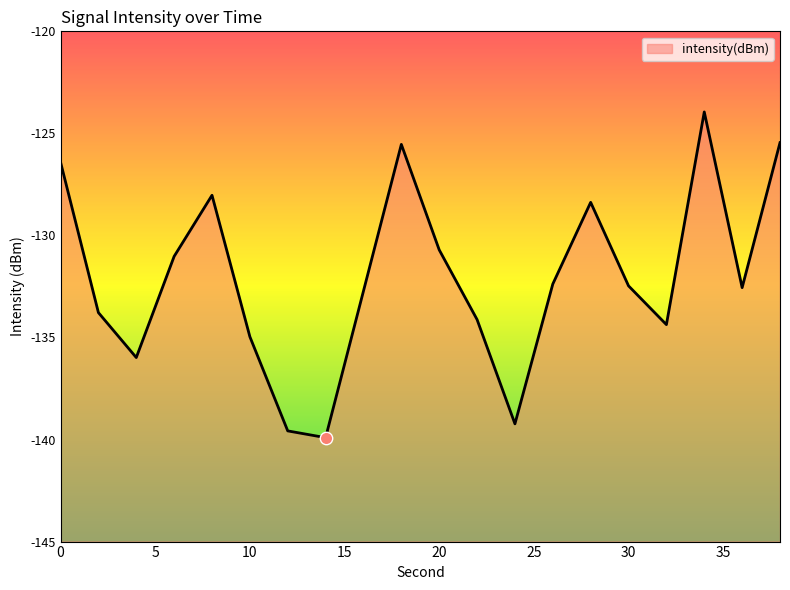

Between 34 and 32, which is larger?

34